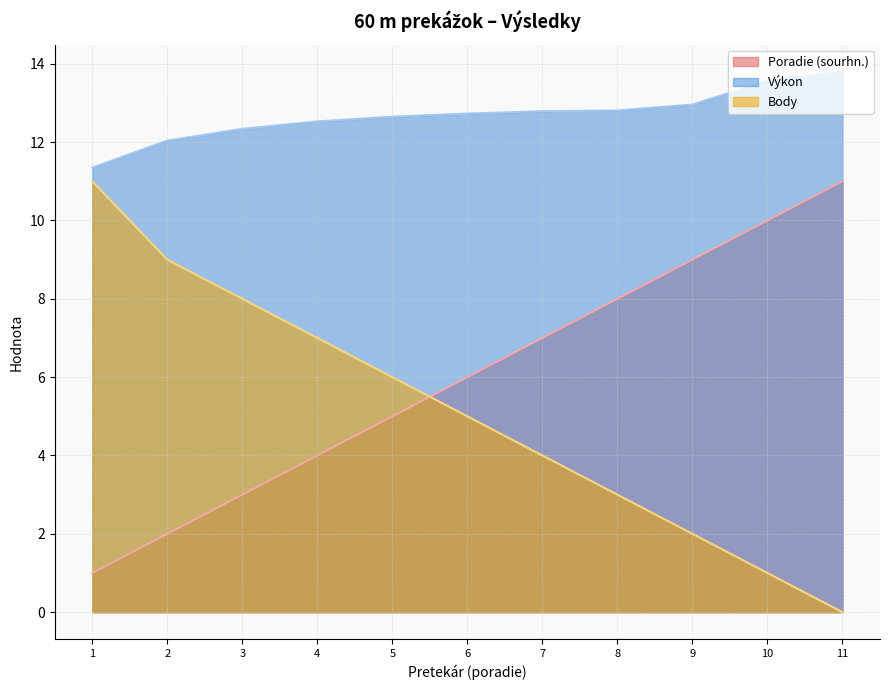

Which label corresponds to the largest value in the chart?

11